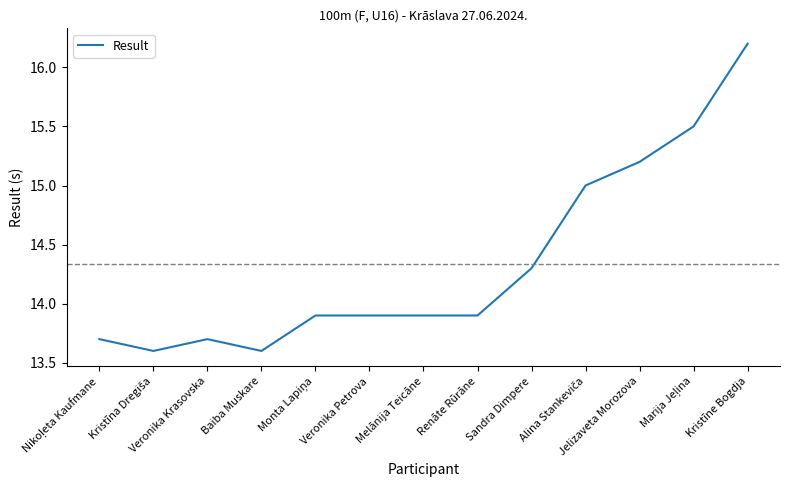

Does the chart have visible grid lines?

No